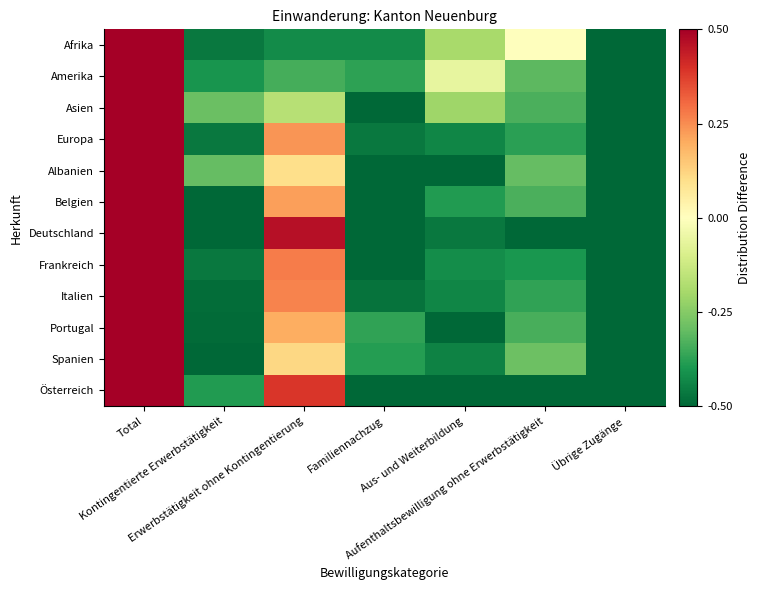

Reading left to right, extract all data points from this chart.

Afrika: Total=0.5	Kontingentierte Erwerbstätigkeit=-0.5	Erwerbstätigkeit ohne Kontingentierung=-0.4	Familiennachzug=-0.4	Aus- und Weiterbildung=-0.2	Aufenthaltsbewilligung ohne Erwerbstätigkeit=0.0	Übrige Zugänge=-0.5
Amerika: Total=0.5	Kontingentierte Erwerbstätigkeit=-0.4	Erwerbstätigkeit ohne Kontingentierung=-0.3	Familiennachzug=-0.4	Aus- und Weiterbildung=-0.1	Aufenthaltsbewilligung ohne Erwerbstätigkeit=-0.3	Übrige Zugänge=-0.5
Asien: Total=0.5	Kontingentierte Erwerbstätigkeit=-0.3	Erwerbstätigkeit ohne Kontingentierung=-0.2	Familiennachzug=-0.5	Aus- und Weiterbildung=-0.2	Aufenthaltsbewilligung ohne Erwerbstätigkeit=-0.3	Übrige Zugänge=-0.5
Europa: Total=0.5	Kontingentierte Erwerbstätigkeit=-0.5	Erwerbstätigkeit ohne Kontingentierung=0.2	Familiennachzug=-0.5	Aus- und Weiterbildung=-0.4	Aufenthaltsbewilligung ohne Erwerbstätigkeit=-0.4	Übrige Zugänge=-0.5
Albanien: Total=0.5	Kontingentierte Erwerbstätigkeit=-0.3	Erwerbstätigkeit ohne Kontingentierung=0.1	Familiennachzug=-0.5	Aus- und Weiterbildung=-0.5	Aufenthaltsbewilligung ohne Erwerbstätigkeit=-0.3	Übrige Zugänge=-0.5
Belgien: Total=0.5	Kontingentierte Erwerbstätigkeit=-0.5	Erwerbstätigkeit ohne Kontingentierung=0.2	Familiennachzug=-0.5	Aus- und Weiterbildung=-0.4	Aufenthaltsbewilligung ohne Erwerbstätigkeit=-0.3	Übrige Zugänge=-0.5
Deutschland: Total=0.5	Kontingentierte Erwerbstätigkeit=-0.5	Erwerbstätigkeit ohne Kontingentierung=0.5	Familiennachzug=-0.5	Aus- und Weiterbildung=-0.5	Aufenthaltsbewilligung ohne Erwerbstätigkeit=-0.5	Übrige Zugänge=-0.5
Frankreich: Total=0.5	Kontingentierte Erwerbstätigkeit=-0.5	Erwerbstätigkeit ohne Kontingentierung=0.3	Familiennachzug=-0.5	Aus- und Weiterbildung=-0.4	Aufenthaltsbewilligung ohne Erwerbstätigkeit=-0.4	Übrige Zugänge=-0.5
Italien: Total=0.5	Kontingentierte Erwerbstätigkeit=-0.5	Erwerbstätigkeit ohne Kontingentierung=0.3	Familiennachzug=-0.5	Aus- und Weiterbildung=-0.4	Aufenthaltsbewilligung ohne Erwerbstätigkeit=-0.4	Übrige Zugänge=-0.5
Portugal: Total=0.5	Kontingentierte Erwerbstätigkeit=-0.5	Erwerbstätigkeit ohne Kontingentierung=0.2	Familiennachzug=-0.4	Aus- und Weiterbildung=-0.5	Aufenthaltsbewilligung ohne Erwerbstätigkeit=-0.3	Übrige Zugänge=-0.5
Spanien: Total=0.5	Kontingentierte Erwerbstätigkeit=-0.5	Erwerbstätigkeit ohne Kontingentierung=0.1	Familiennachzug=-0.4	Aus- und Weiterbildung=-0.4	Aufenthaltsbewilligung ohne Erwerbstätigkeit=-0.3	Übrige Zugänge=-0.5
Österreich: Total=0.5	Kontingentierte Erwerbstätigkeit=-0.4	Erwerbstätigkeit ohne Kontingentierung=0.4	Familiennachzug=-0.5	Aus- und Weiterbildung=-0.5	Aufenthaltsbewilligung ohne Erwerbstätigkeit=-0.5	Übrige Zugänge=-0.5